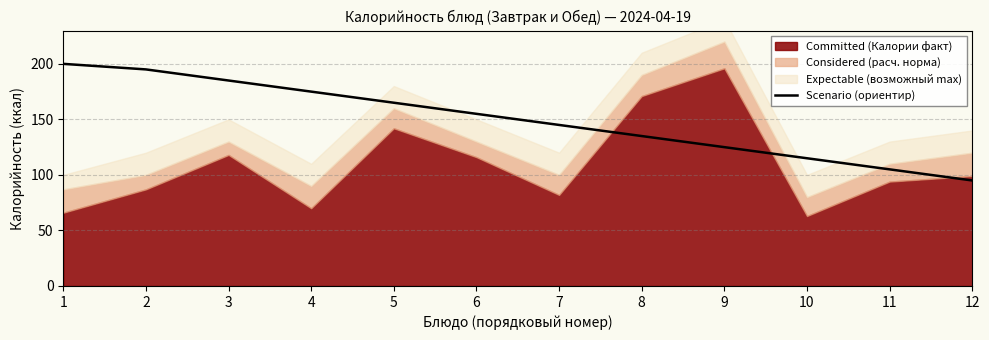

Is it true that the value at 11 is 148?

False